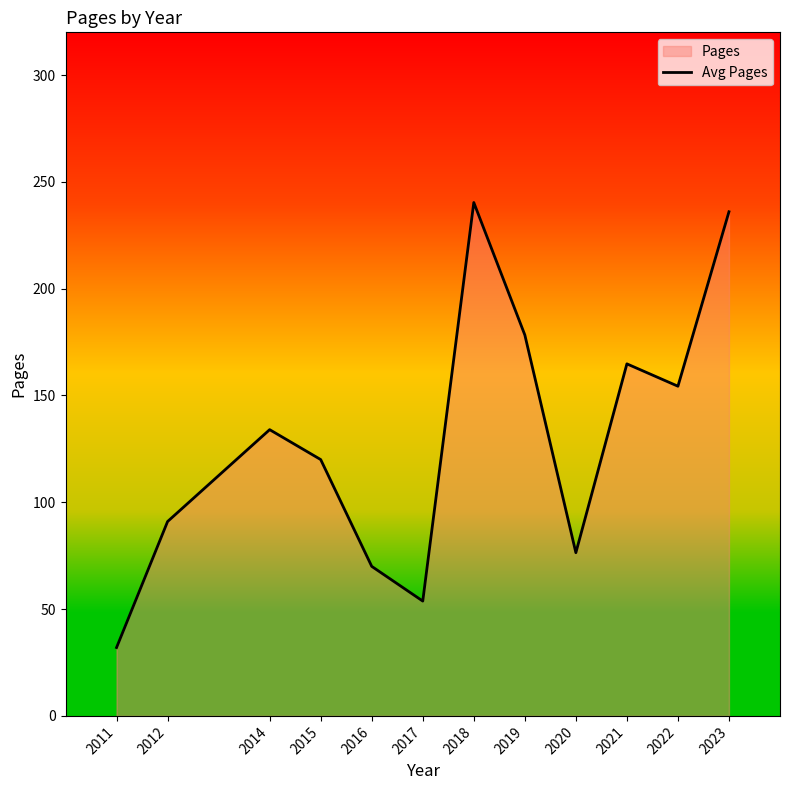

Where is the first local maximum?

2014